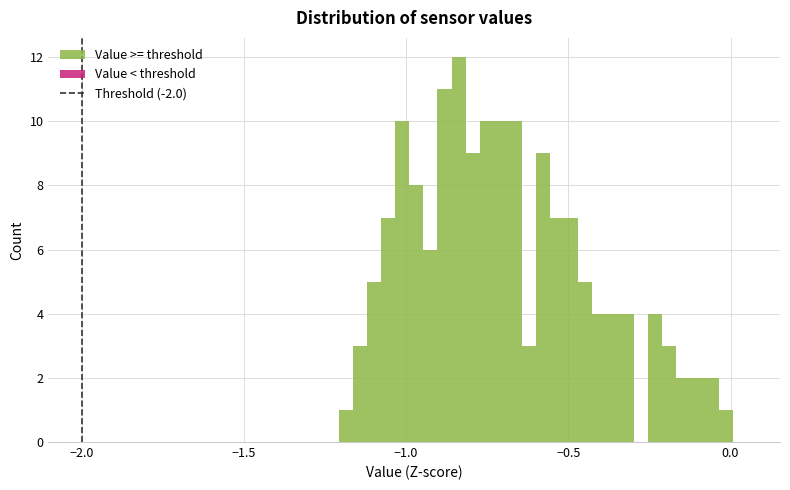

Around what value on the x-axis is the tallest bar? Give the approximate position of its centre, as read against the axis.

-0.85